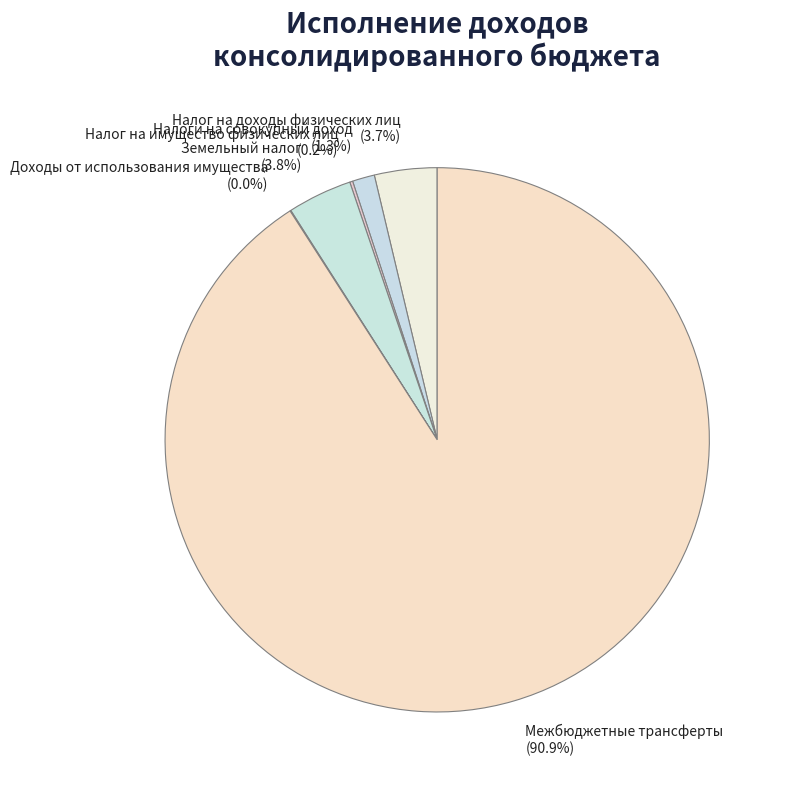

Which category has the biggest portion of the pie?

Межбюджетные трансферты